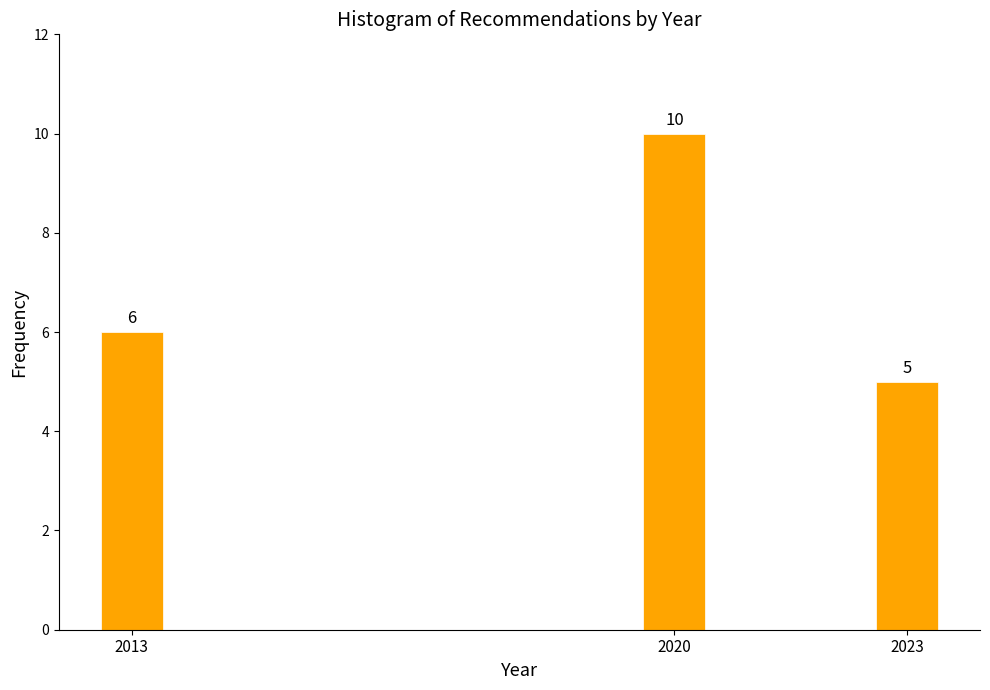

Reading right to left, transcribe all the data shown in this chart.

2023=5	2020=10	2013=6